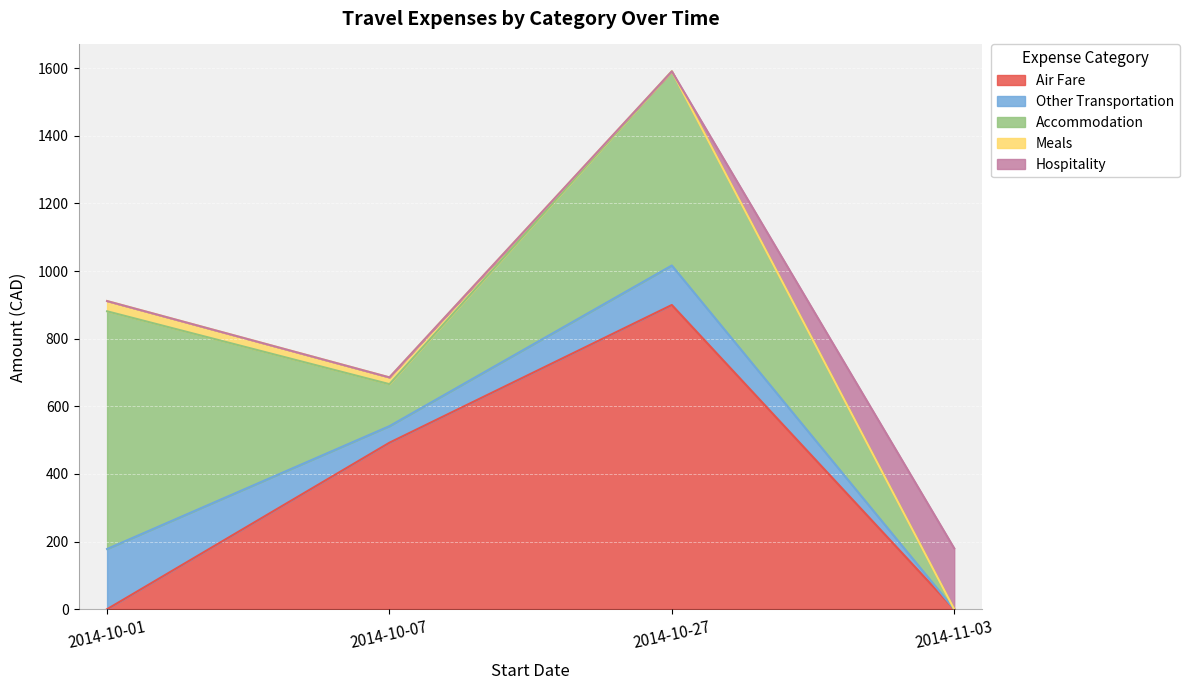

What is the sum of all Air Fare values?

1392.0